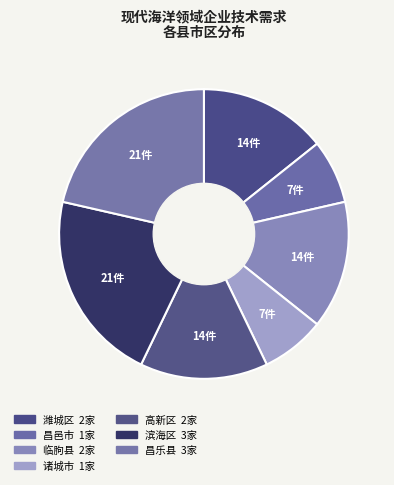

How many segments does this pie chart have?

7